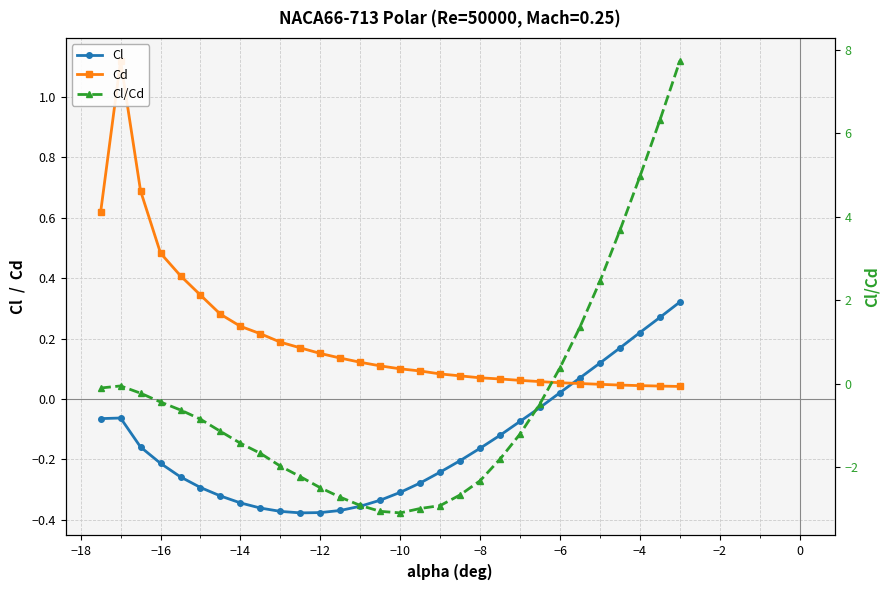

Rank the series at −16 from lowest to highest value.

Cl/Cd, Cl, Cd